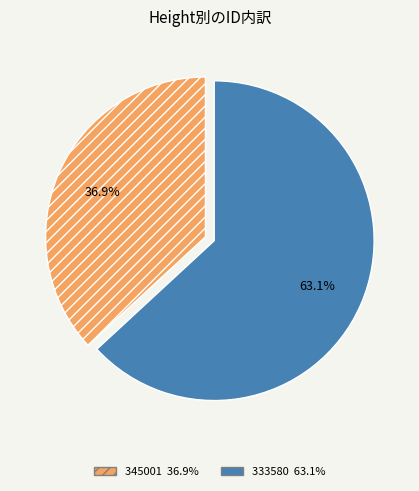

Rank the categories by value from lowest to highest.

345001, 333580